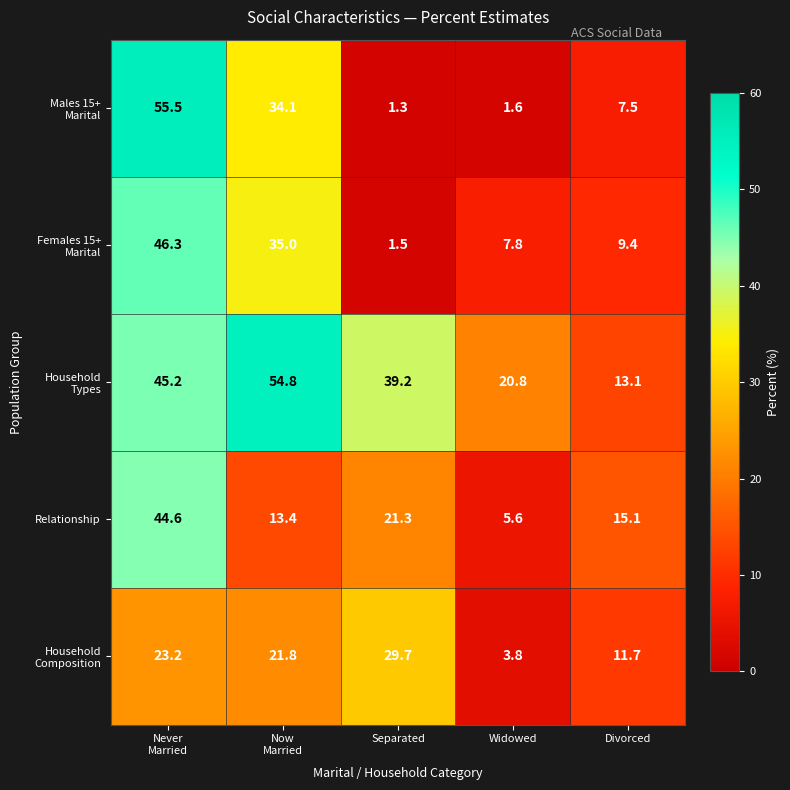

What is the total value across all series at Separated?

93.0